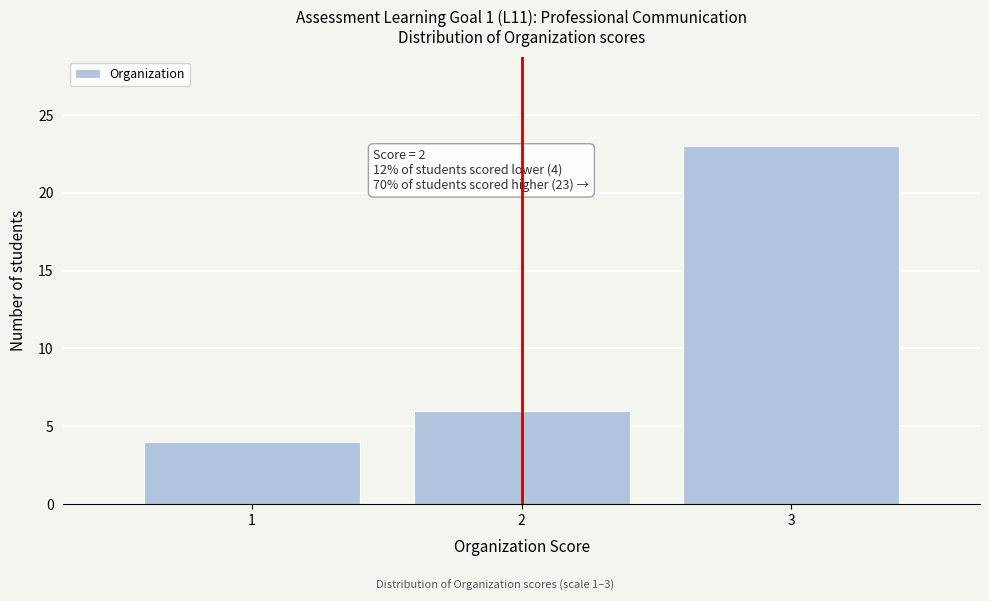

Reading left to right, what are all the values shown in this chart?

1=4	2=6	3=23